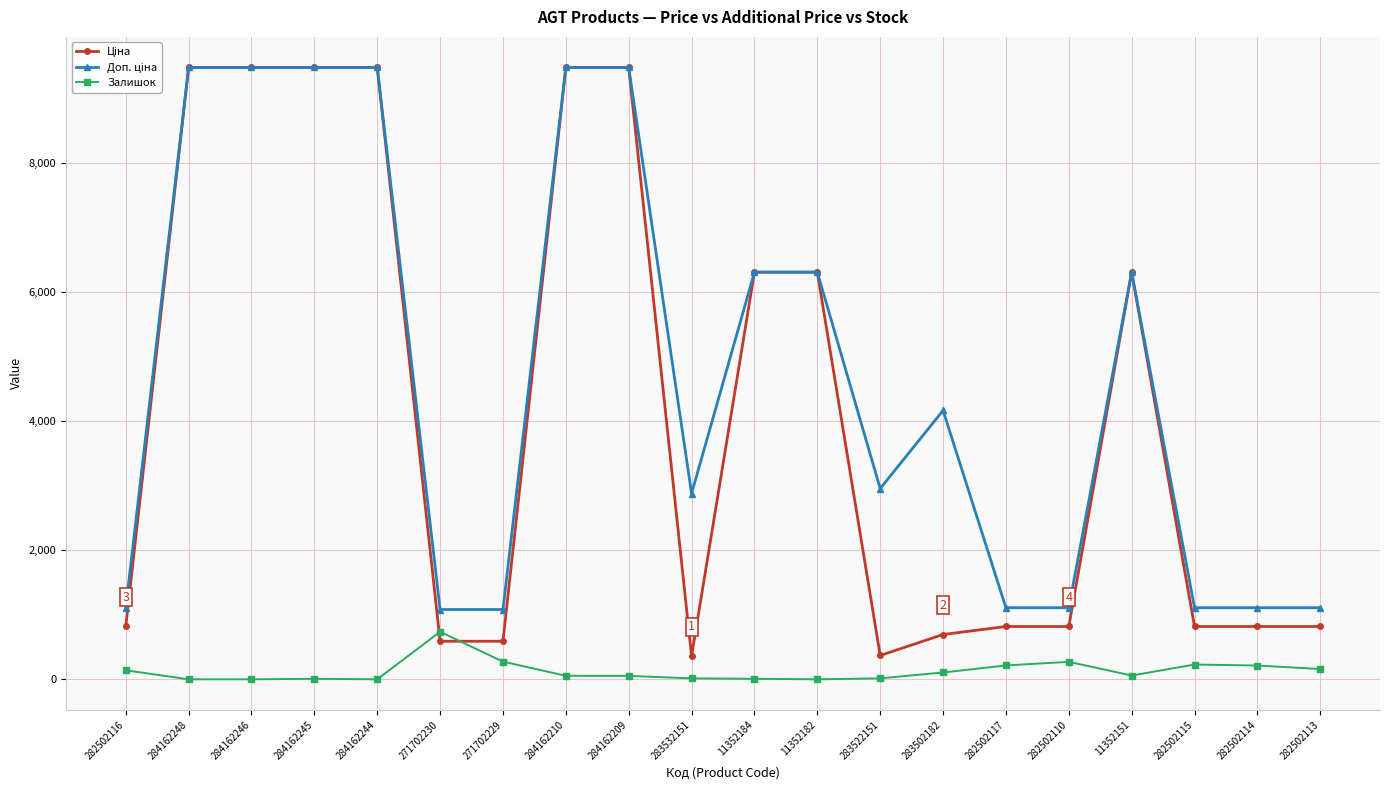

True or false: Залишок has a value of 395.3 at 284162246.

False